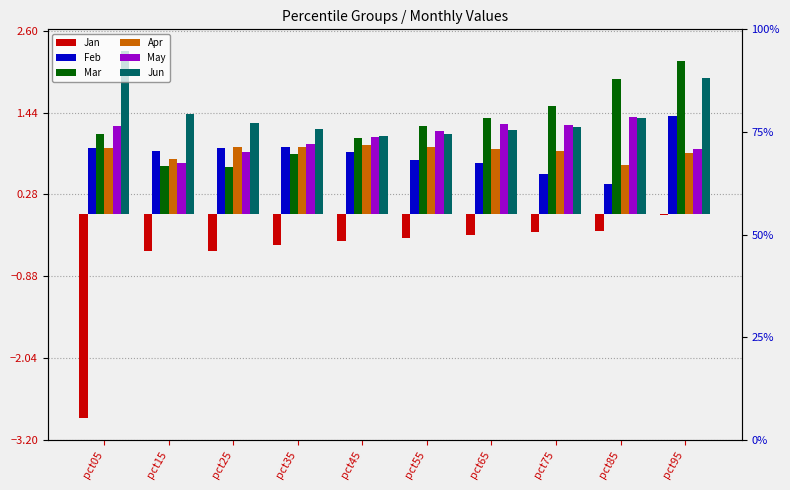

List the labels in order of Mar value, largest first.

pct95, pct85, pct75, pct65, pct55, pct05, pct45, pct35, pct15, pct25